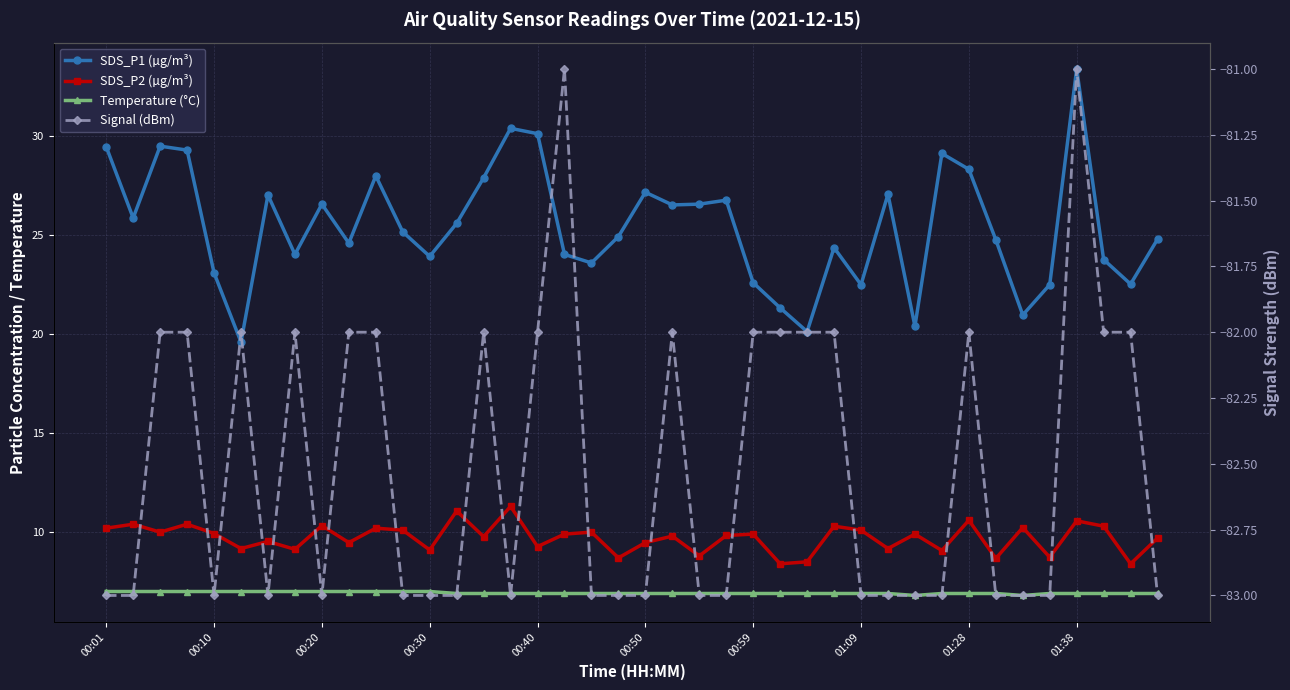

What is the average value of the Signal (dBm) series?

-82.5